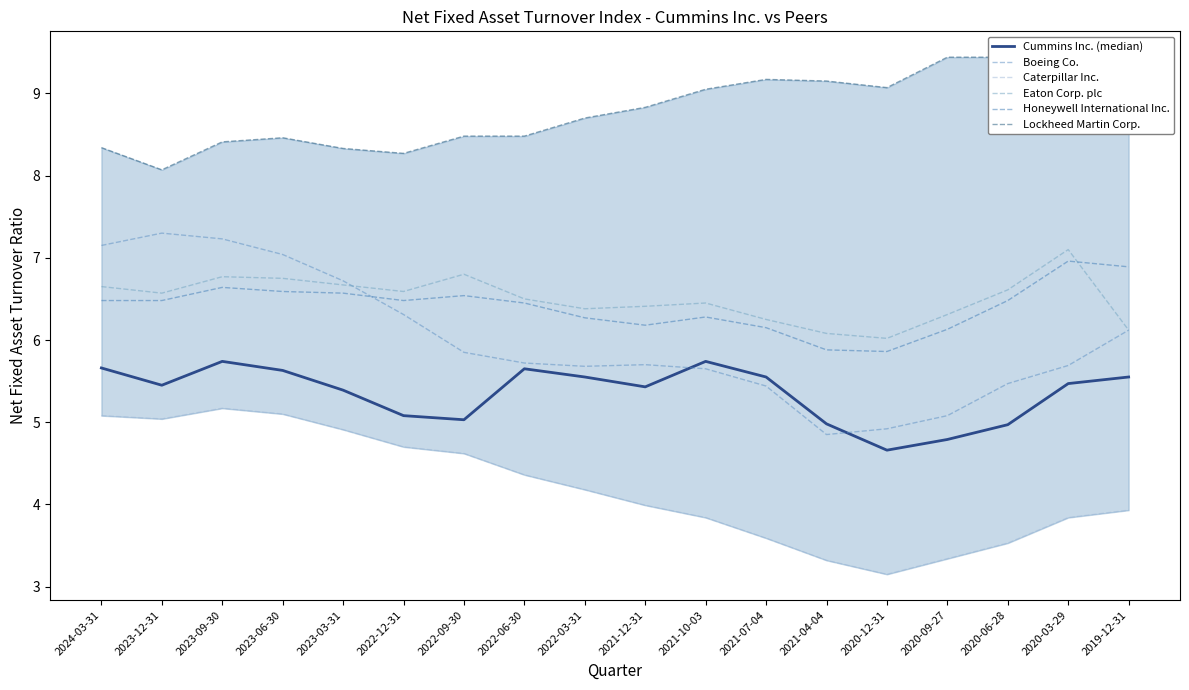

The Honeywell International Inc. series shows 6.5 at 2023-12-31. True or false?

True